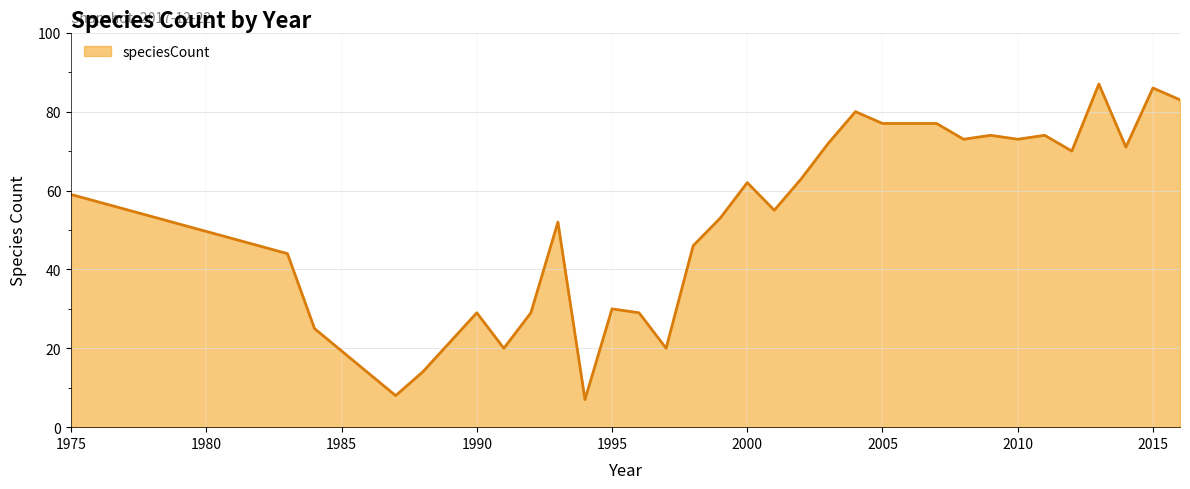

What is the greatest value displayed?

87